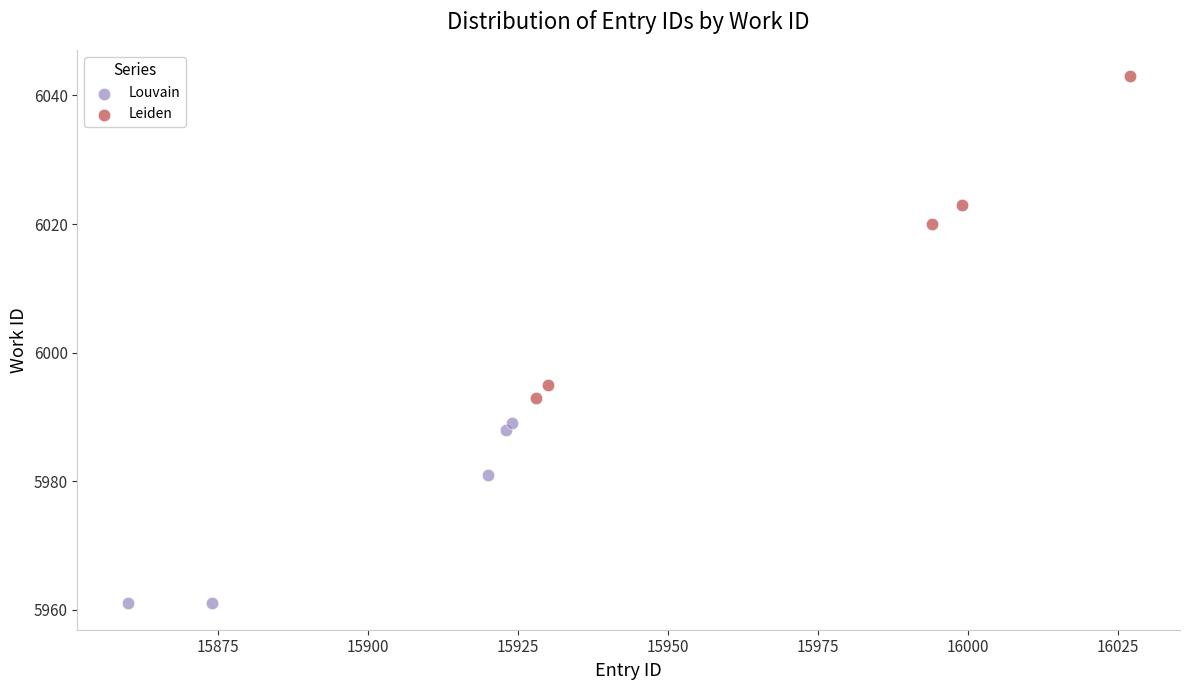

Which series contains the lowest Y value?

Louvain